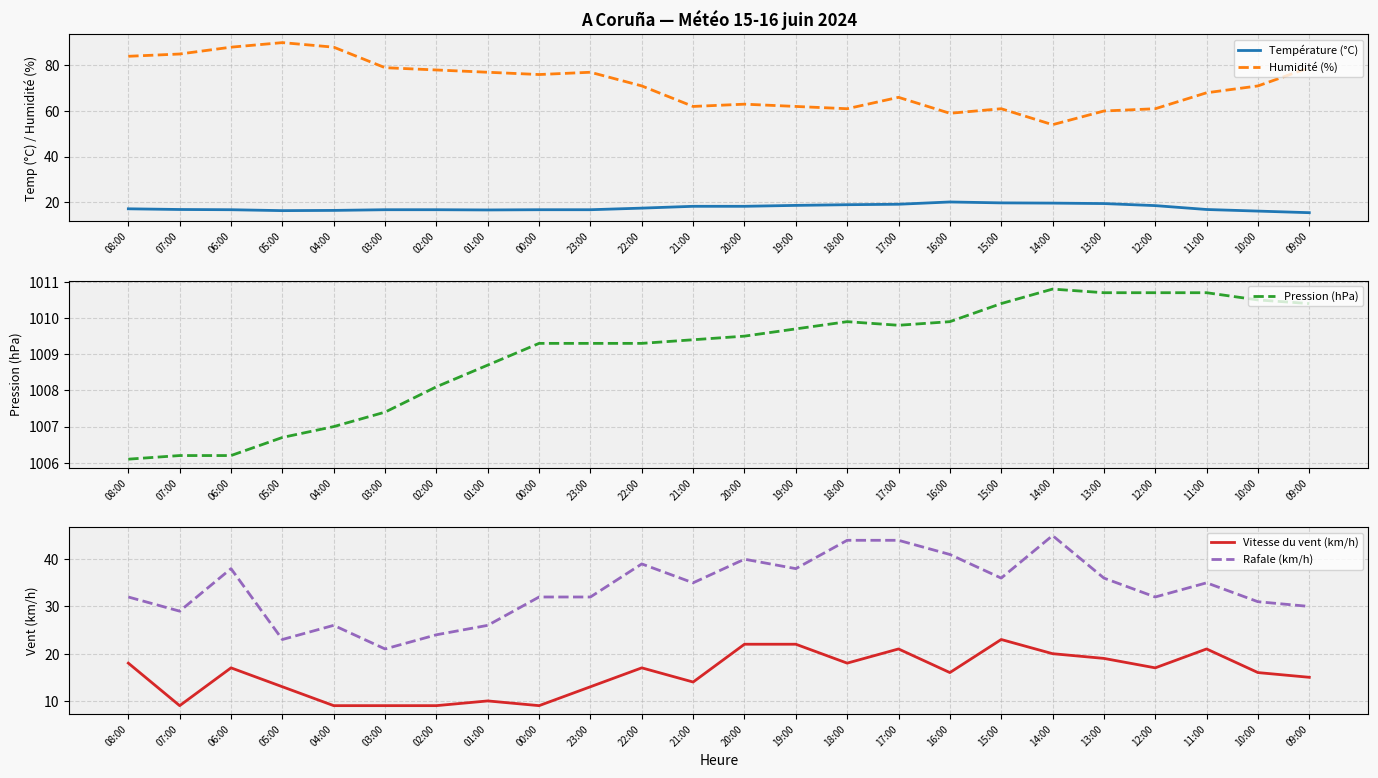

Reading left to right, what are all the values shown in this chart?

Température (°C): 17.1	16.8	16.7	16.3	16.4	16.7	16.7	16.6	16.7	16.7	17.4	18.2	18.2	18.6	18.9	19.1	20.1	19.7	19.6	19.4	18.5	16.8	16.1	15.4
Humidité (%): 84.0	85.0	88.0	90.0	88.0	79.0	78.0	77.0	76.0	77.0	71.0	62.0	63.0	62.0	61.0	66.0	59.0	61.0	54.0	60.0	61.0	68.0	71.0	79.0
Pression (hPa): 1006.1	1006.2	1006.2	1006.7	1007.0	1007.4	1008.1	1008.7	1009.3	1009.3	1009.3	1009.4	1009.5	1009.7	1009.9	1009.8	1009.9	1010.4	1010.8	1010.7	1010.7	1010.7	1010.5	1010.4
Vitesse du vent (km/h): 18.0	9.0	17.0	13.0	9.0	9.0	9.0	10.0	9.0	13.0	17.0	14.0	22.0	22.0	18.0	21.0	16.0	23.0	20.0	19.0	17.0	21.0	16.0	15.0
Rafale (km/h): 32.0	29.0	38.0	23.0	26.0	21.0	24.0	26.0	32.0	32.0	39.0	35.0	40.0	38.0	44.0	44.0	41.0	36.0	45.0	36.0	32.0	35.0	31.0	30.0